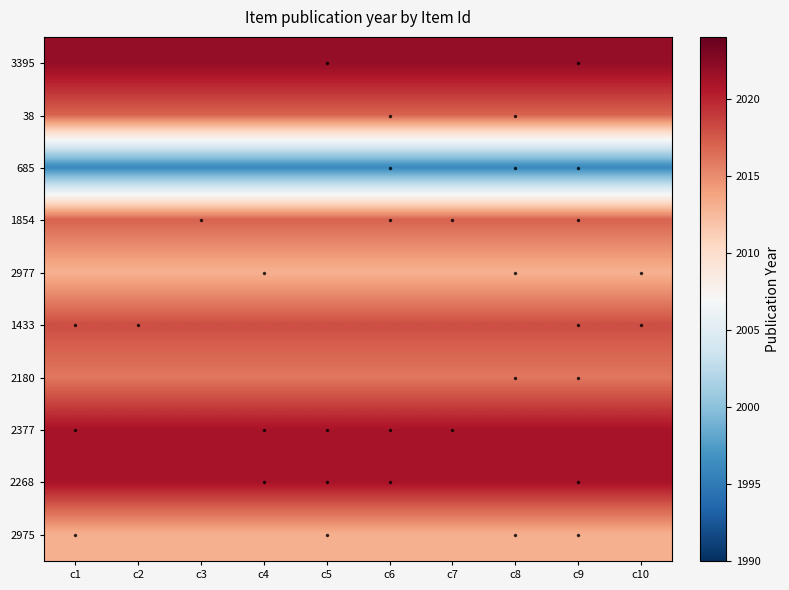

Reading right to left, extract all data points from this chart.

3395: c10=2022	c9=2022	c8=2022	c7=2022	c6=2022	c5=2022	c4=2022	c3=2022	c2=2022	c1=2022
38: c10=2017	c9=2017	c8=2017	c7=2017	c6=2017	c5=2017	c4=2017	c3=2017	c2=2017	c1=2017
685: c10=1996	c9=1996	c8=1996	c7=1996	c6=1996	c5=1996	c4=1996	c3=1996	c2=1996	c1=1996
1854: c10=2017	c9=2017	c8=2017	c7=2017	c6=2017	c5=2017	c4=2017	c3=2017	c2=2017	c1=2017
2977: c10=2013	c9=2013	c8=2013	c7=2013	c6=2013	c5=2013	c4=2013	c3=2013	c2=2013	c1=2013
1433: c10=2018	c9=2018	c8=2018	c7=2018	c6=2018	c5=2018	c4=2018	c3=2018	c2=2018	c1=2018
2180: c10=2016	c9=2016	c8=2016	c7=2016	c6=2016	c5=2016	c4=2016	c3=2016	c2=2016	c1=2016
2377: c10=2021	c9=2021	c8=2021	c7=2021	c6=2021	c5=2021	c4=2021	c3=2021	c2=2021	c1=2021
2268: c10=2021	c9=2021	c8=2021	c7=2021	c6=2021	c5=2021	c4=2021	c3=2021	c2=2021	c1=2021
2975: c10=2013	c9=2013	c8=2013	c7=2013	c6=2013	c5=2013	c4=2013	c3=2013	c2=2013	c1=2013